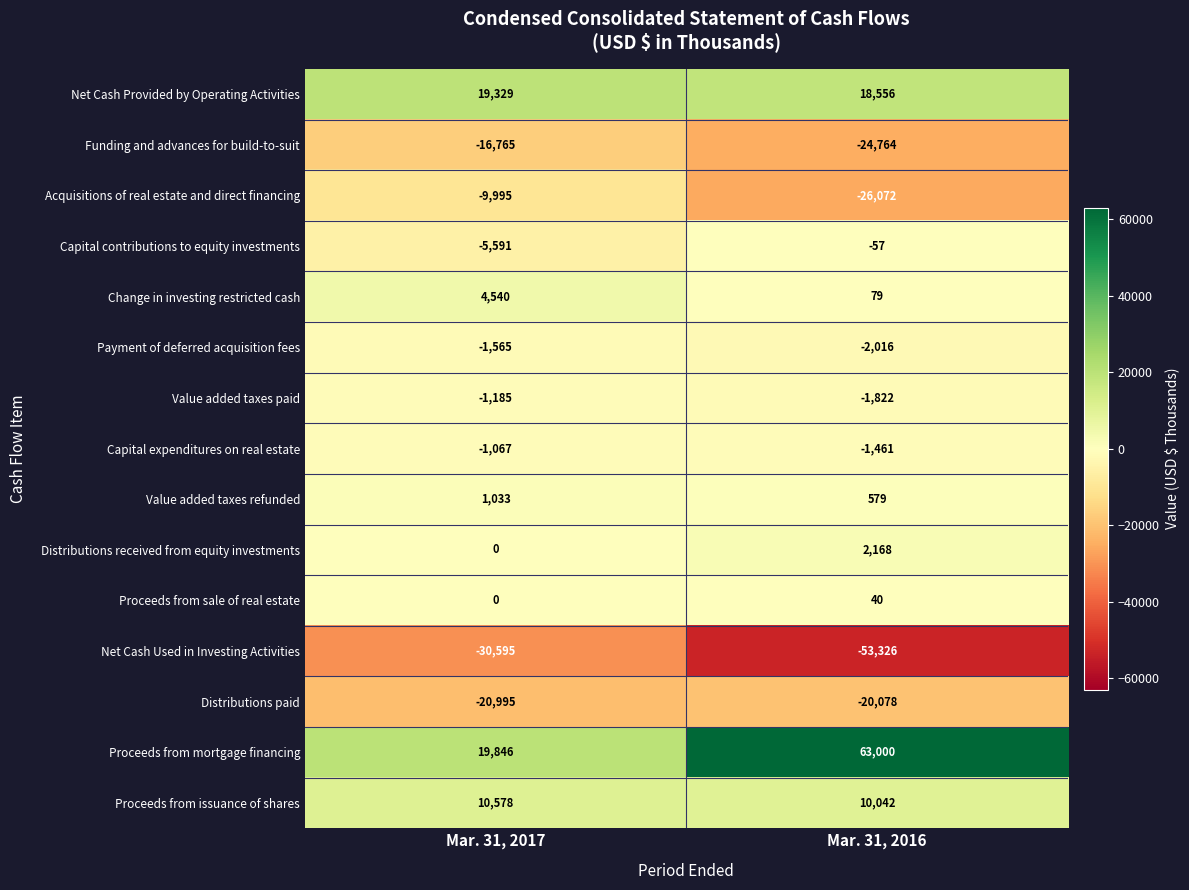

Reading right to left, extract all data points from this chart.

Net Cash Provided by Operating Activities: Mar. 31, 2016=18556	Mar. 31, 2017=19329
Funding and advances for build-to-suit: Mar. 31, 2016=-24764	Mar. 31, 2017=-16765
Acquisitions of real estate and direct financing: Mar. 31, 2016=-26072	Mar. 31, 2017=-9995
Capital contributions to equity investments: Mar. 31, 2016=-57	Mar. 31, 2017=-5591
Change in investing restricted cash: Mar. 31, 2016=79	Mar. 31, 2017=4540
Payment of deferred acquisition fees: Mar. 31, 2016=-2016	Mar. 31, 2017=-1565
Value added taxes paid: Mar. 31, 2016=-1822	Mar. 31, 2017=-1185
Capital expenditures on real estate: Mar. 31, 2016=-1461	Mar. 31, 2017=-1067
Value added taxes refunded: Mar. 31, 2016=579	Mar. 31, 2017=1033
Distributions received from equity investments: Mar. 31, 2016=2168	Mar. 31, 2017=0
Proceeds from sale of real estate: Mar. 31, 2016=40	Mar. 31, 2017=0
Net Cash Used in Investing Activities: Mar. 31, 2016=-53326	Mar. 31, 2017=-30595
Distributions paid: Mar. 31, 2016=-20078	Mar. 31, 2017=-20995
Proceeds from mortgage financing: Mar. 31, 2016=63000	Mar. 31, 2017=19846
Proceeds from issuance of shares: Mar. 31, 2016=10042	Mar. 31, 2017=10578